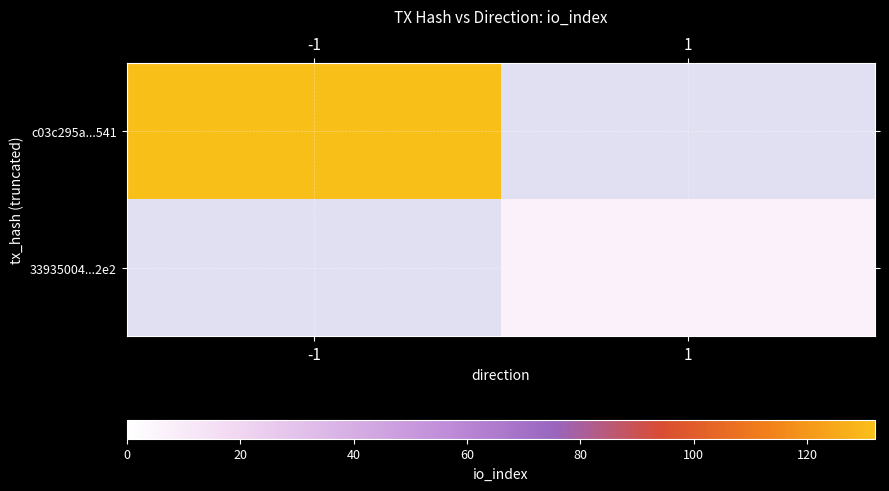

The c03c295a...541 series shows 132.0 at -1. True or false?

True